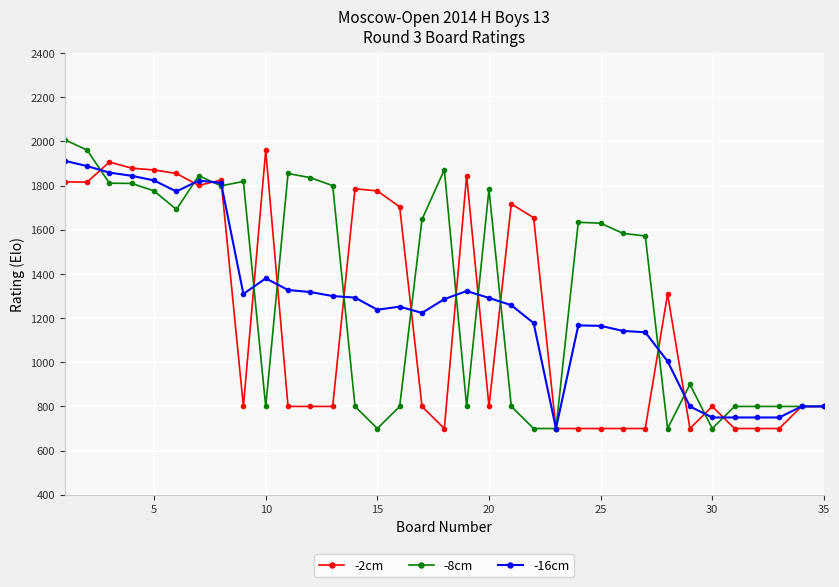

What is the lowest value of the -16cm series?

700.0